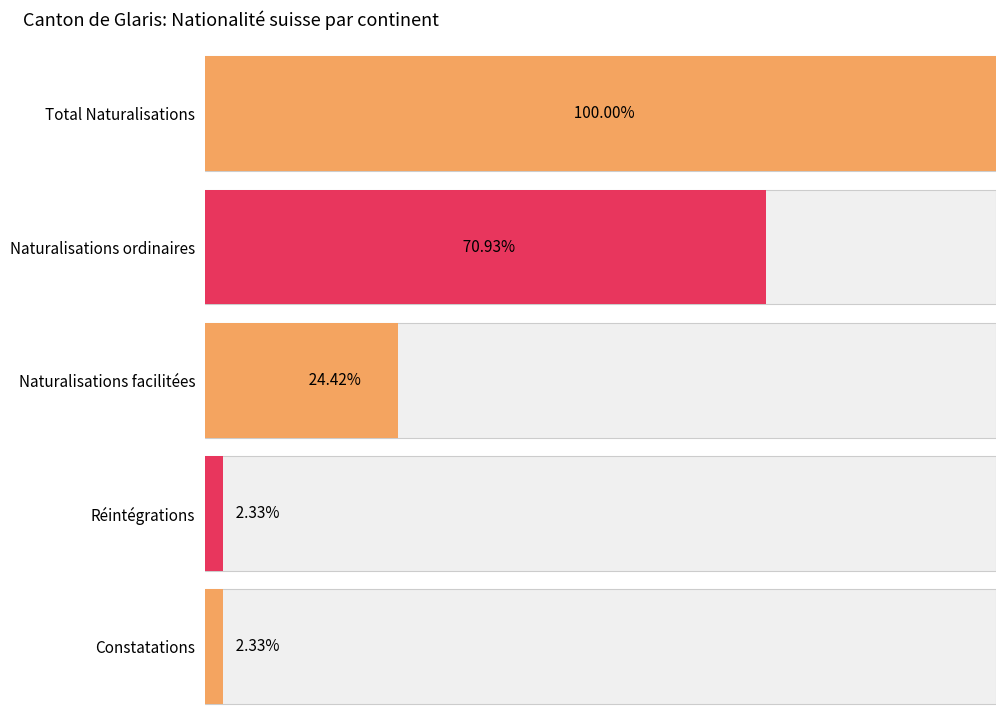

What is the sum of all Total values?

290